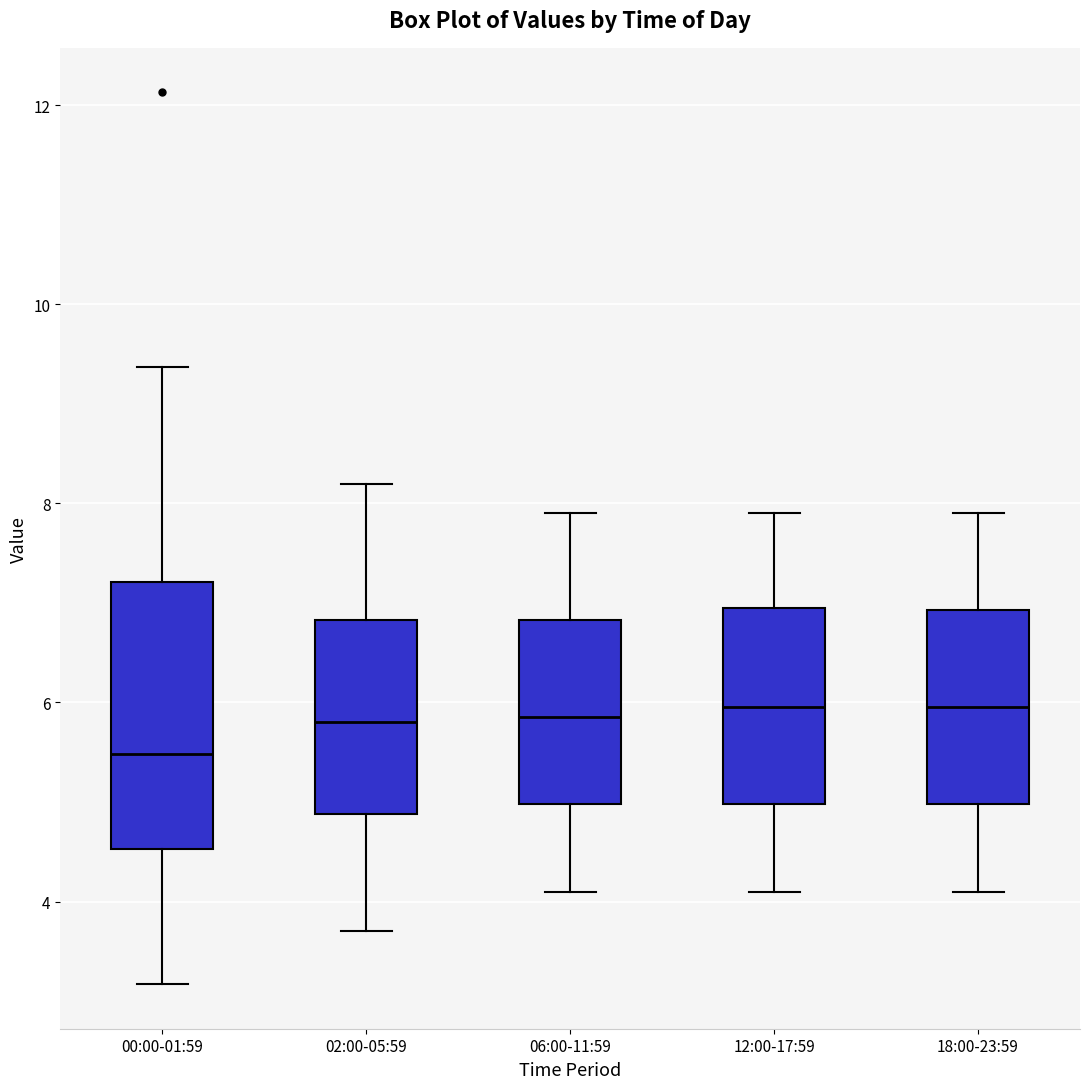

Where does the upper whisker of the box for 18:00-23:59 end on the y-axis? The values are not printed on the chart, so give them approximately, as read against the axis.

8.0